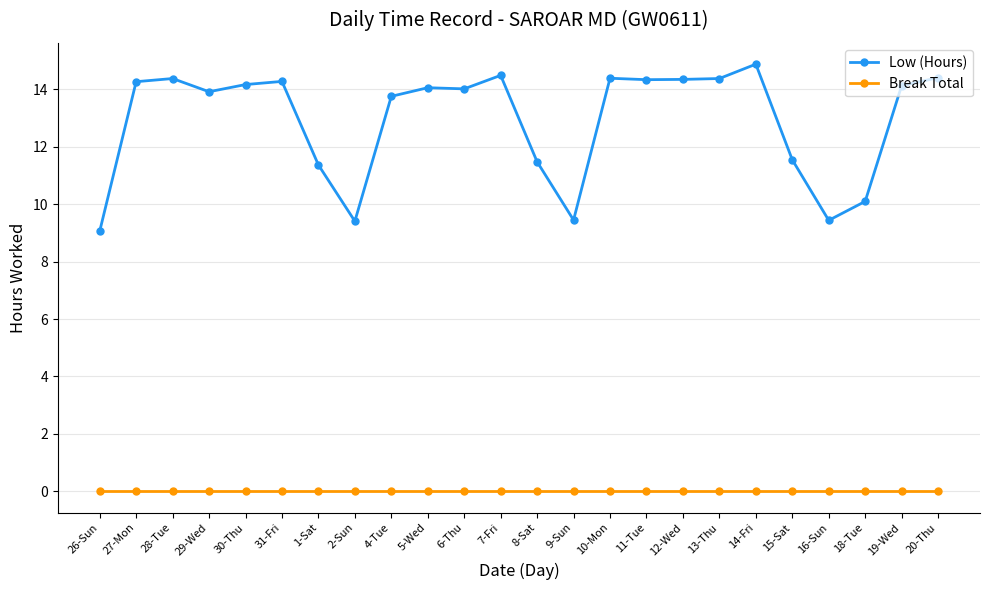

Is the value of Low (Hours) at 31-Fri greater than the value of Break Total at 2-Sun?

Yes